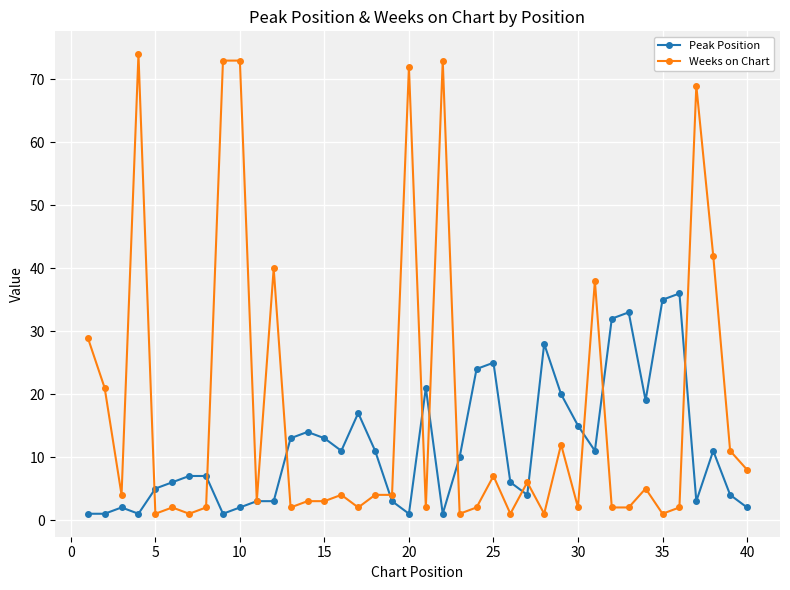

After their last crossing, which series has the higher values: Weeks on Chart or Peak Position?

Weeks on Chart